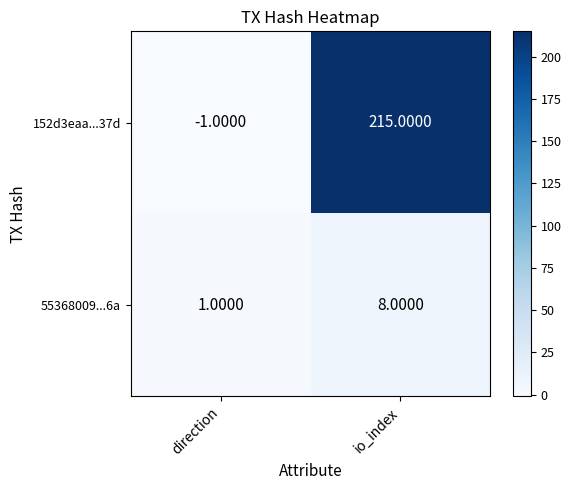

Rank the series by their maximum value, from lowest to highest.

55368009...6a, 152d3eaa...37d